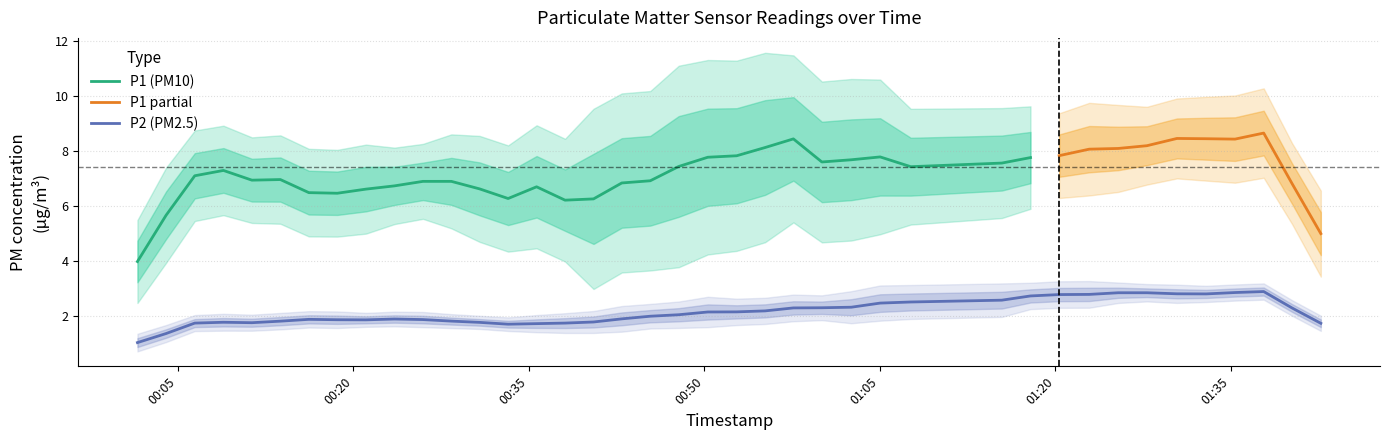

What is the minimum value for P1 (PM10)?

4.0